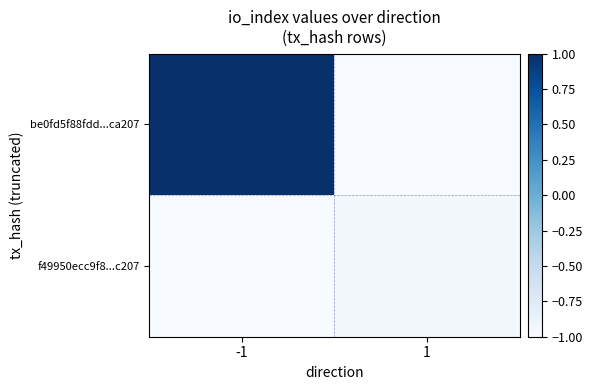

At which category is the sum across all series the highest?

-1